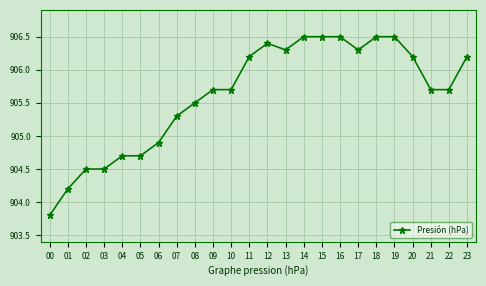

At which label does the data first exceed 905?

07